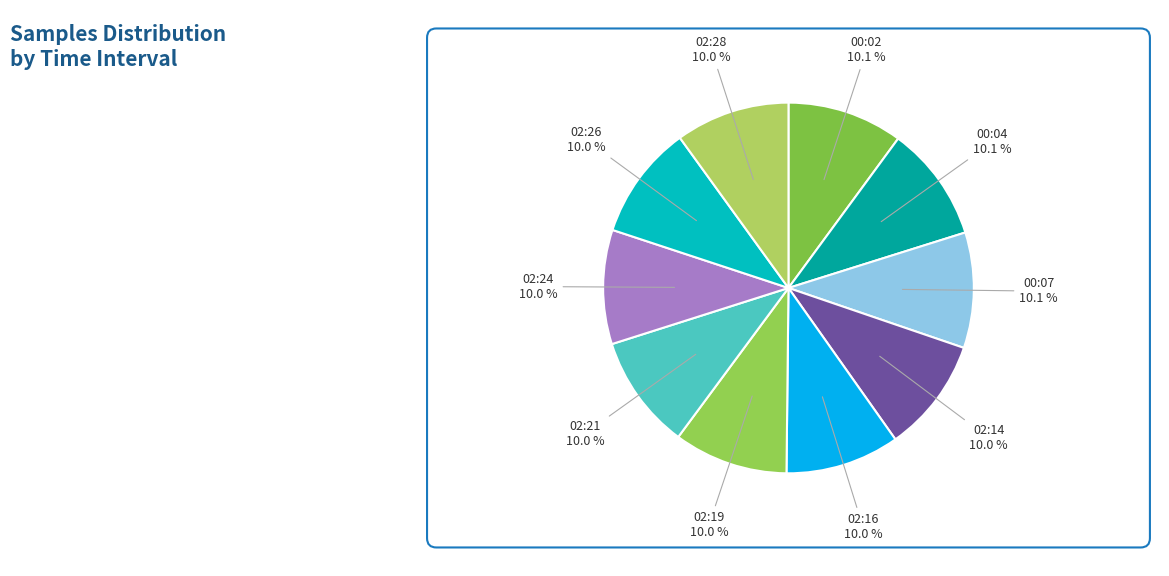

Is there any slice that represents more than half of the pie?

No